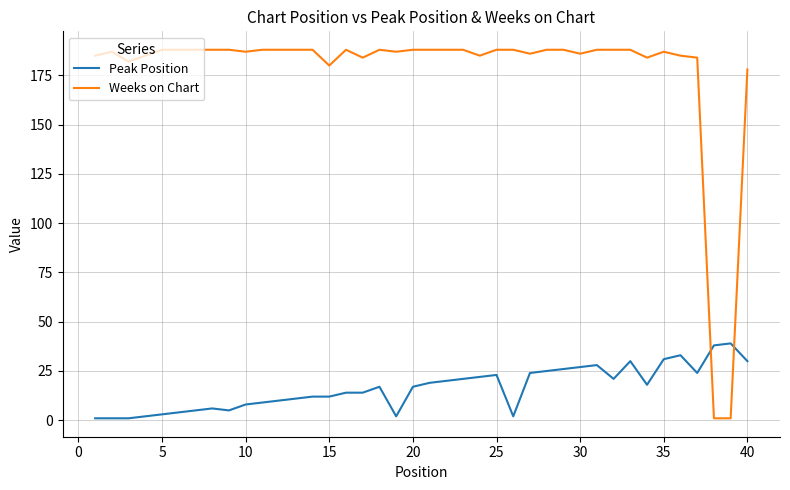

At how many categories does at least one series exceed 55?

38